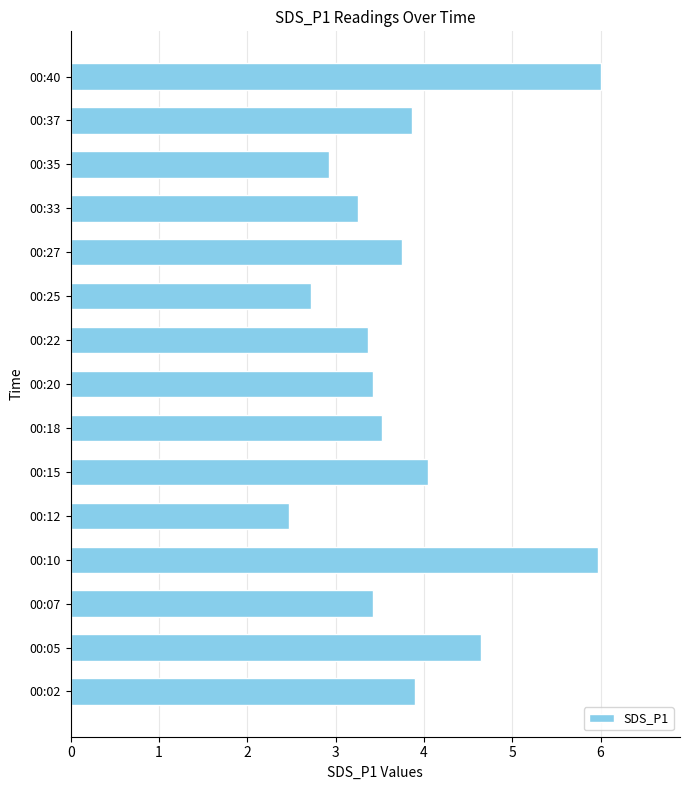

How many data points does each series have?

15